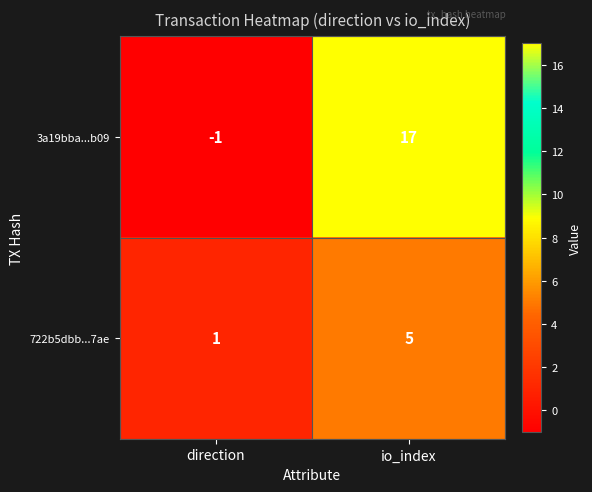

How many series are shown in this chart?

2